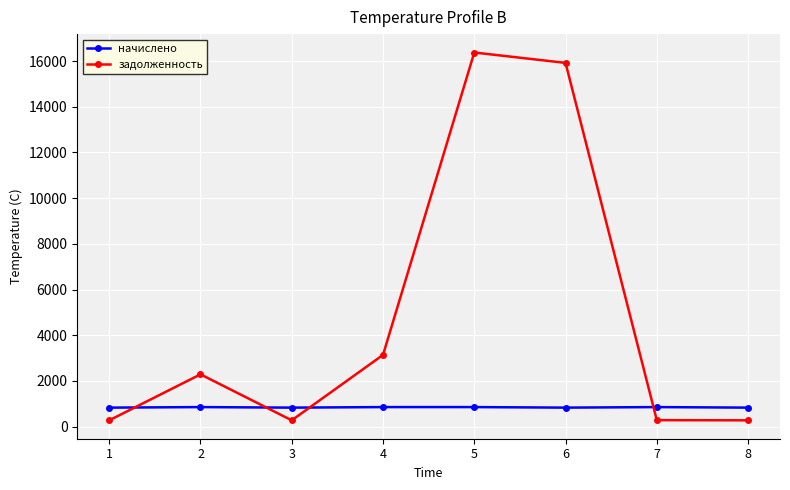

What is the highest value of the задолженность series?

16372.0